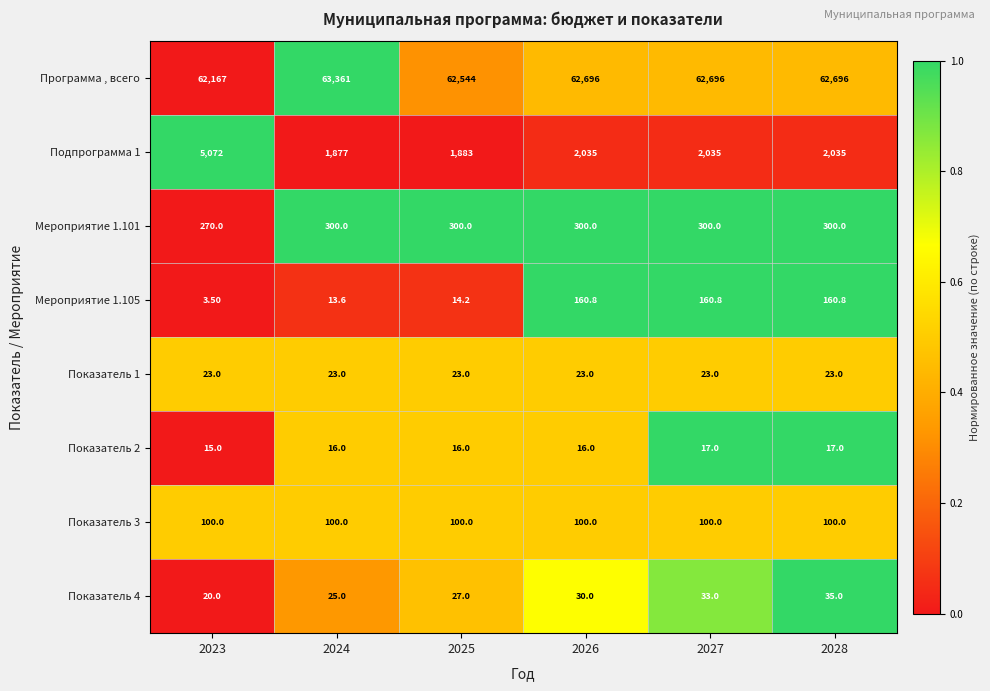

How many data points in Программа , всего are less than 62696?

2